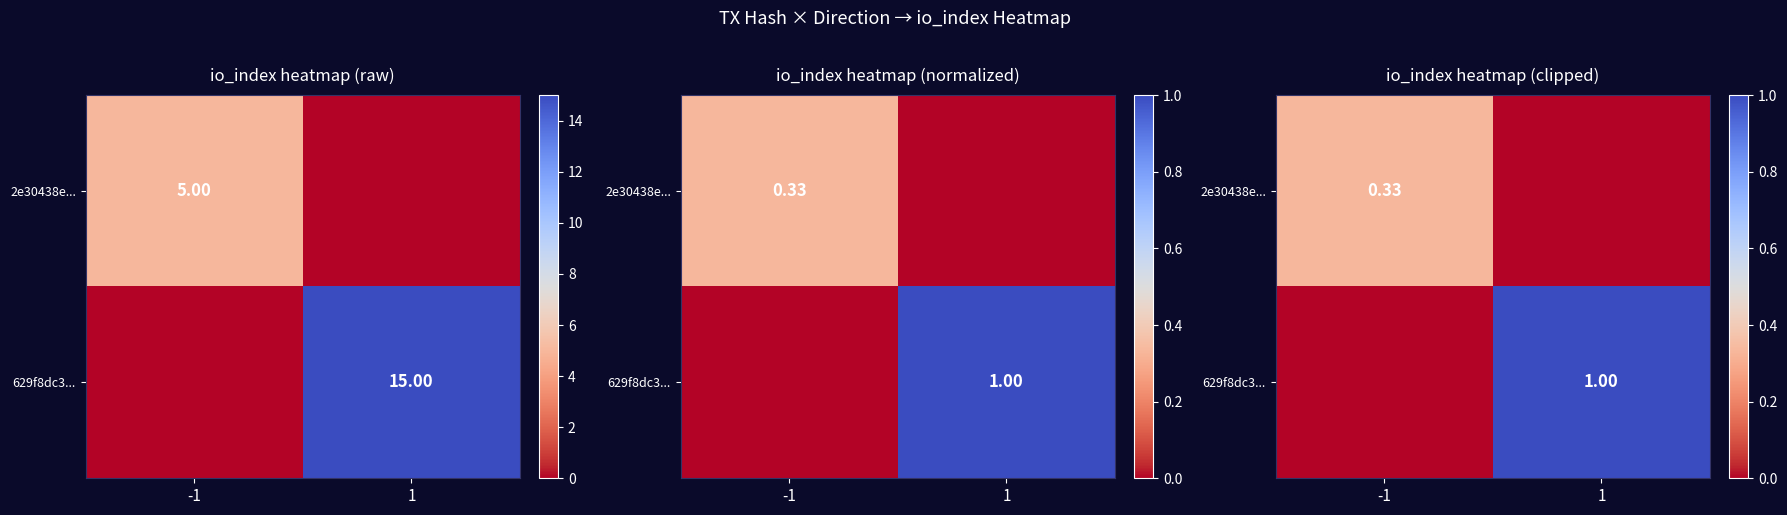

Which series has the largest total across all categories?

629f8dc3...